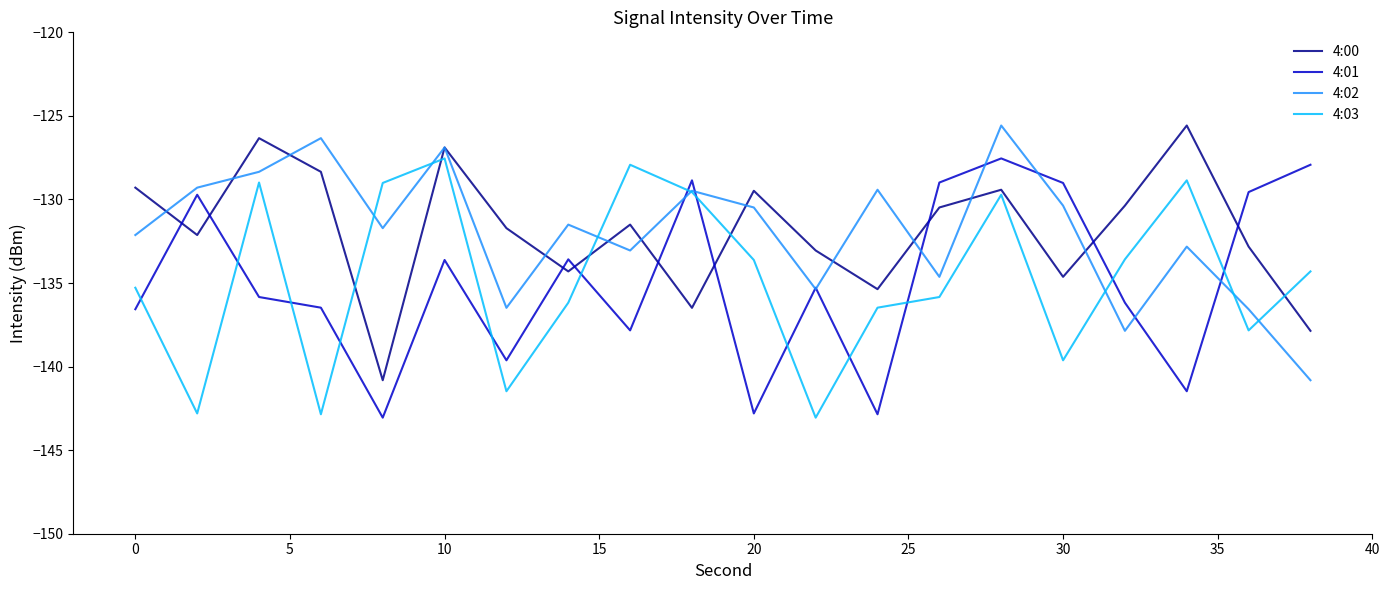

What is the lowest value of the 4:03 series?

-143.1